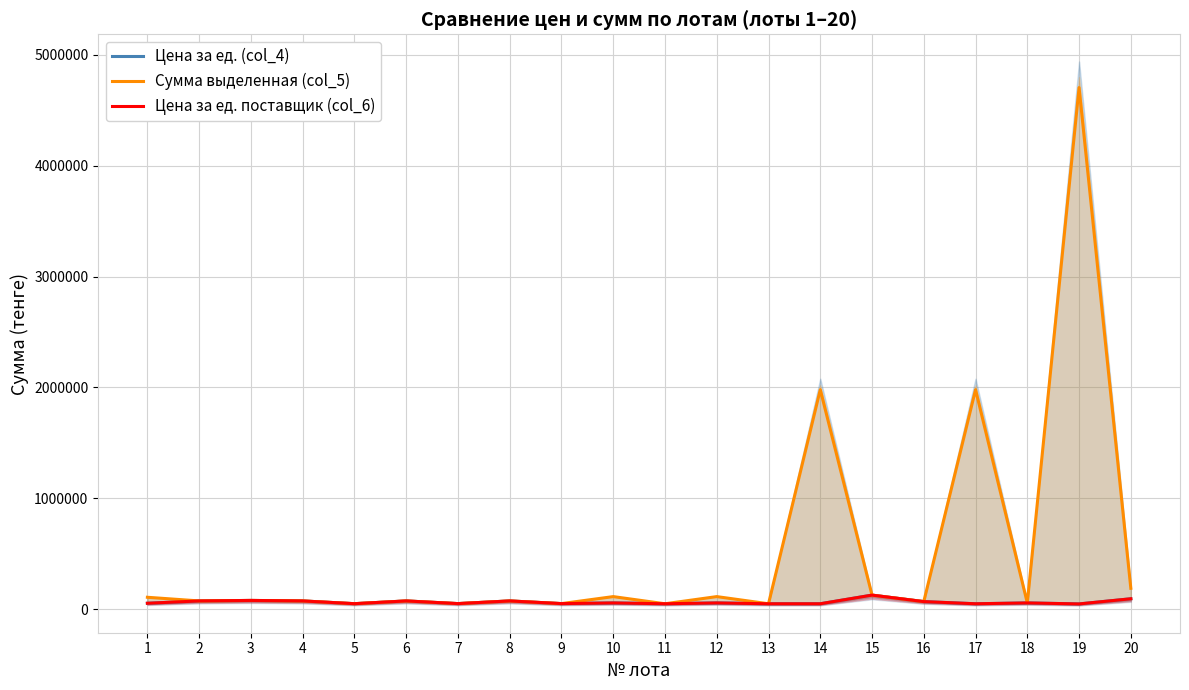

How many lines are shown in the chart?

3